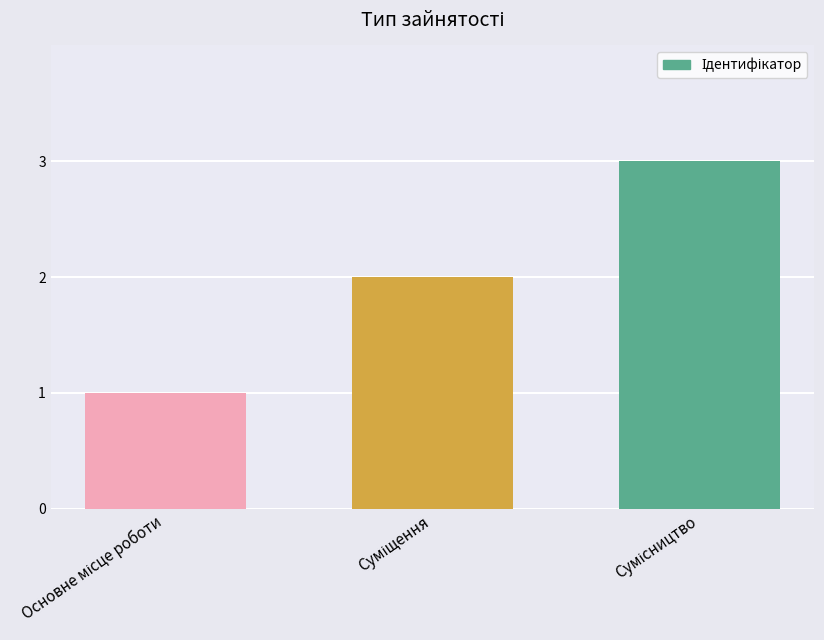

What is the maximum value shown in the chart?

3